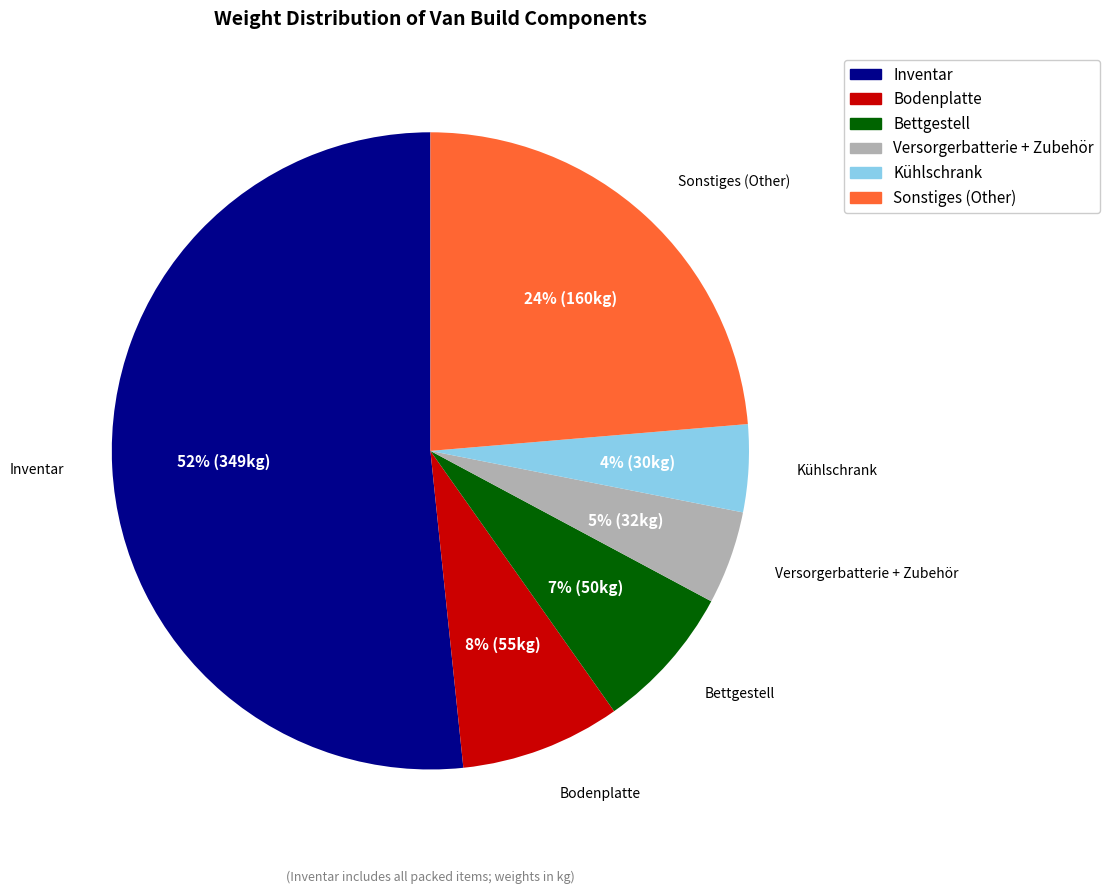

To the nearest percent, what is the average slice percentage?

17%